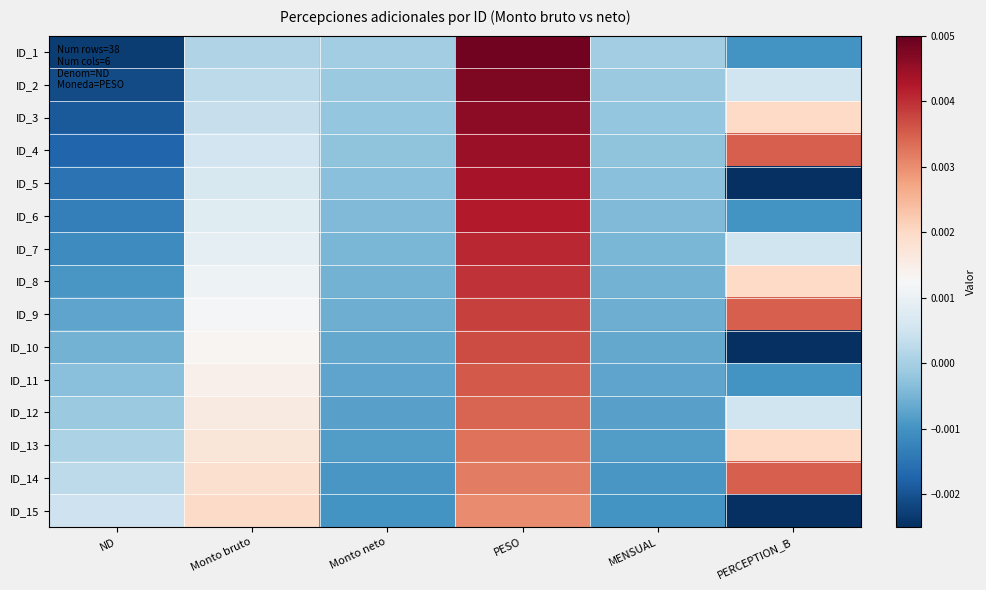

Which has a higher value, MENSUAL or PESO?

PESO